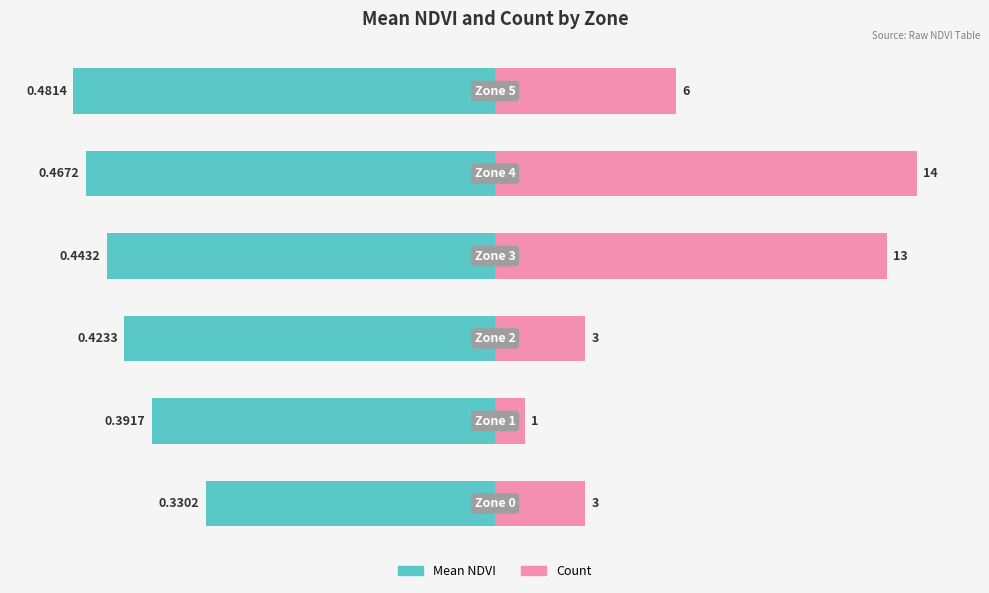

Are the bars grouped side by side (vs. stacked)?

Yes